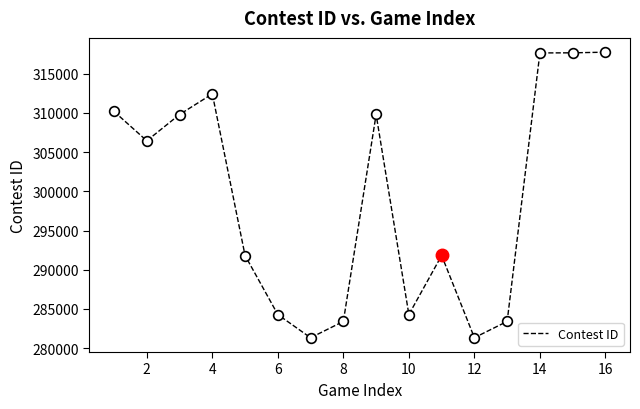

How many values are below 306452?

8